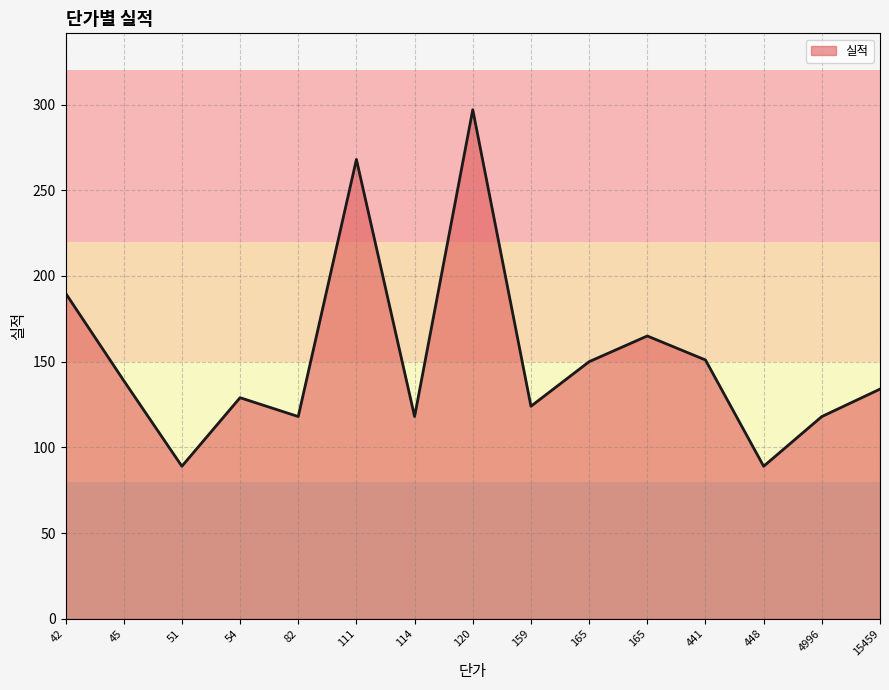

Where does the data first go above 134?

42